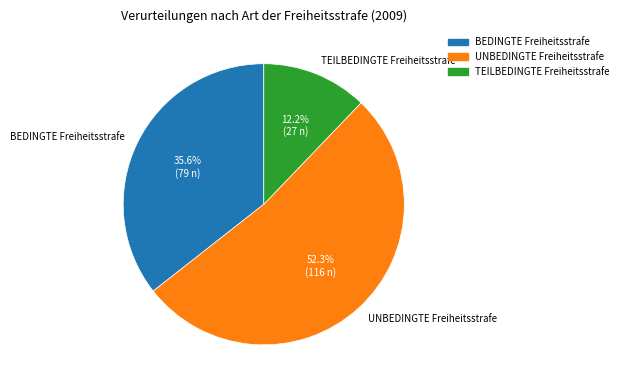

How many slices are in this pie chart?

3